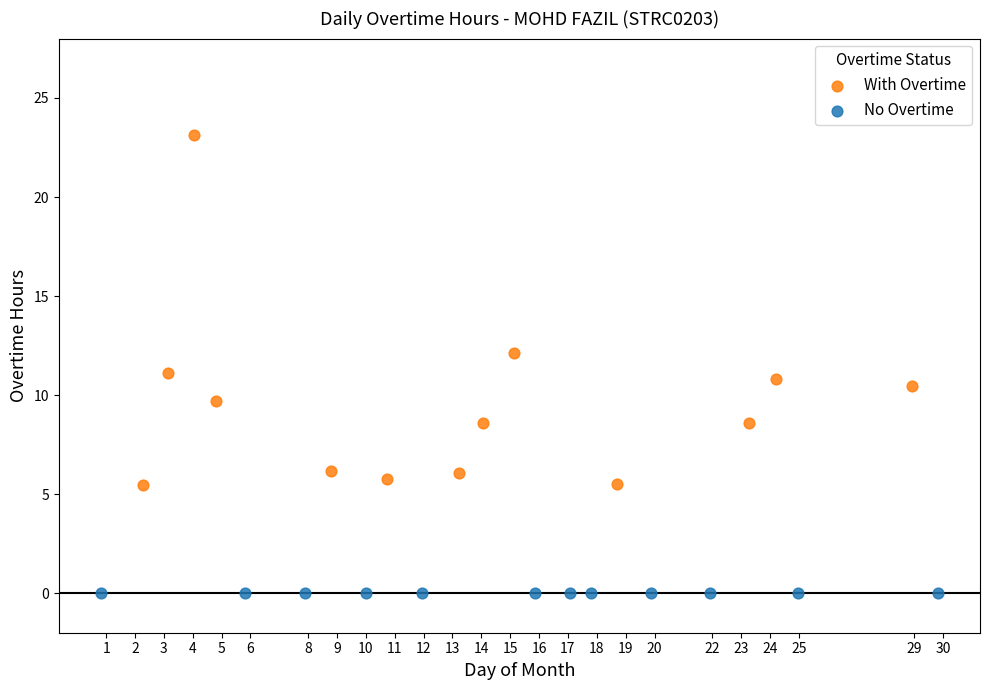

Which series contains the lowest Y value?

No Overtime